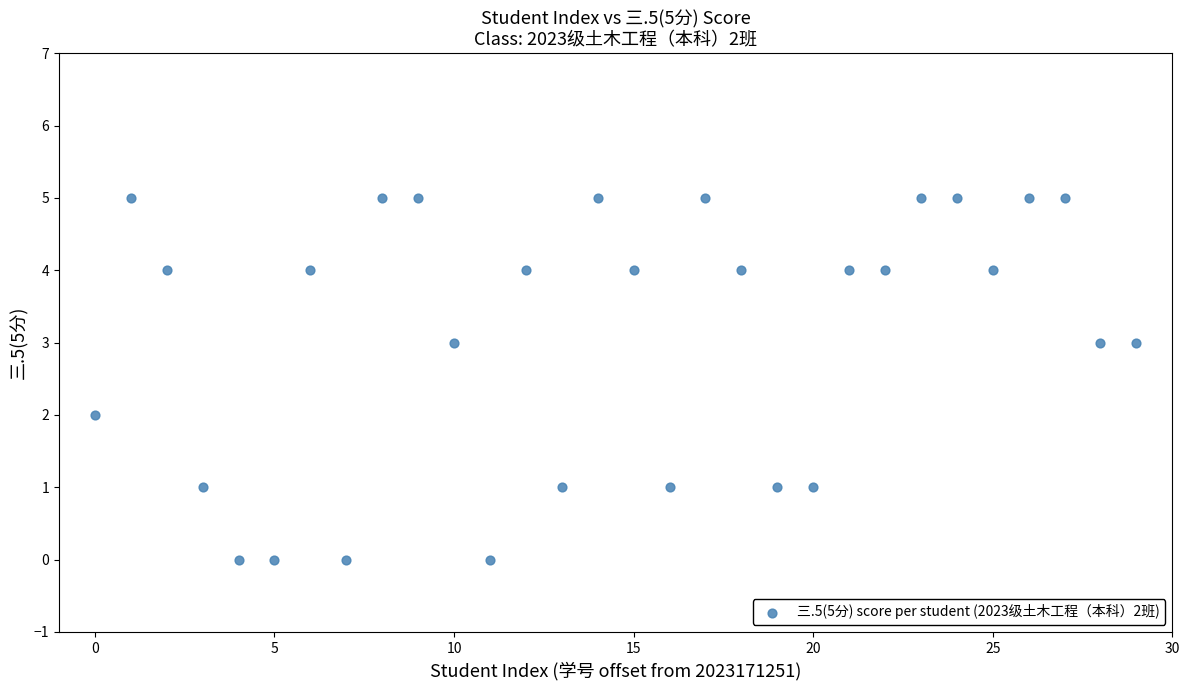

What is the range of Y values (max minus min)?

5